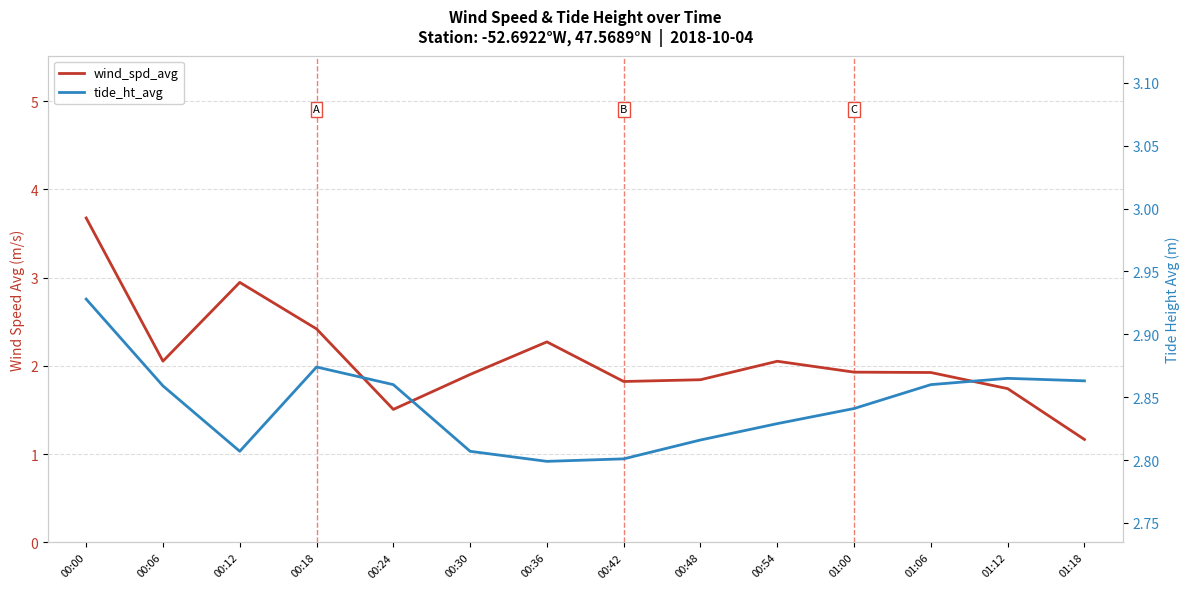

What is the value of the wind_spd_avg point at the 1st from the left?

3.7